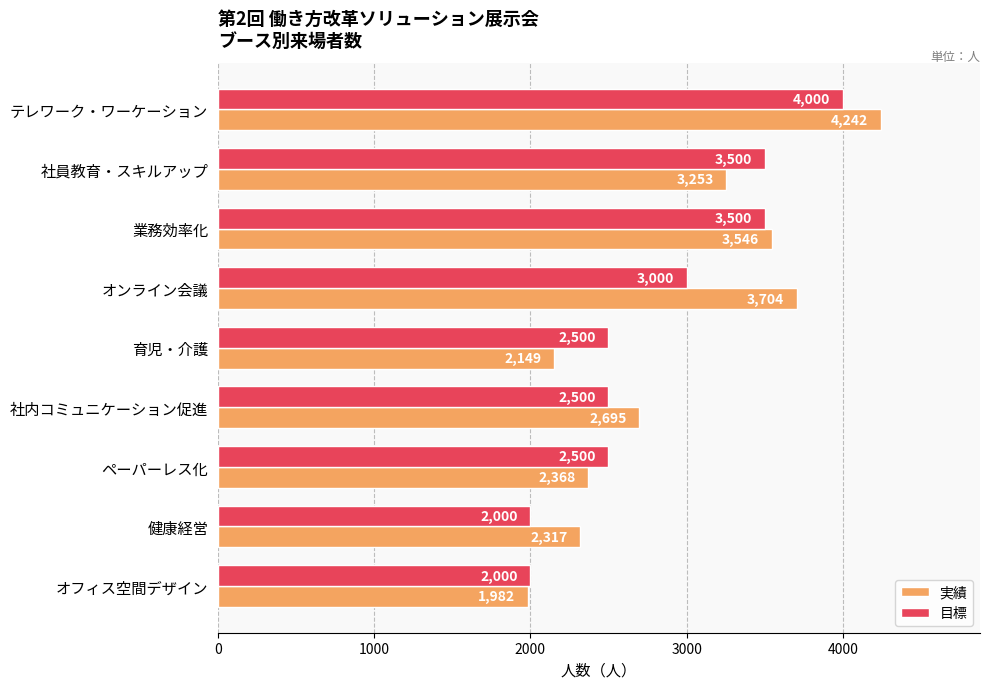

What is the smallest value displayed?

1982